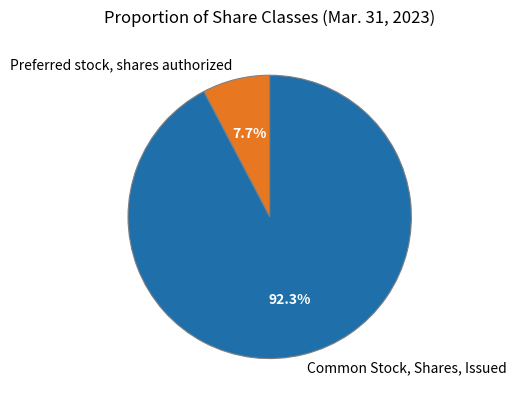

Approximately how many times larger is the value at Preferred stock, shares authorized compared to Common Stock, Shares, Issued?

0.1